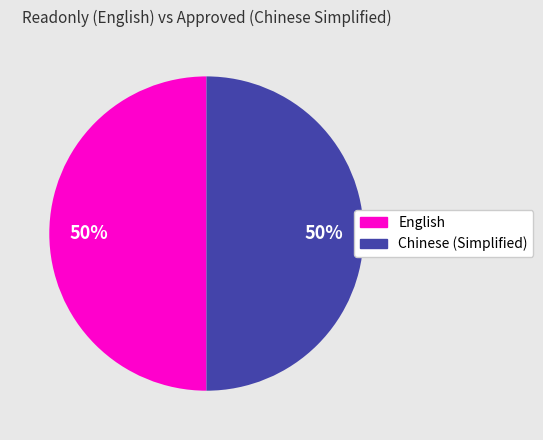

Do English and Chinese (Simplified) together represent more than half of the pie?

Yes